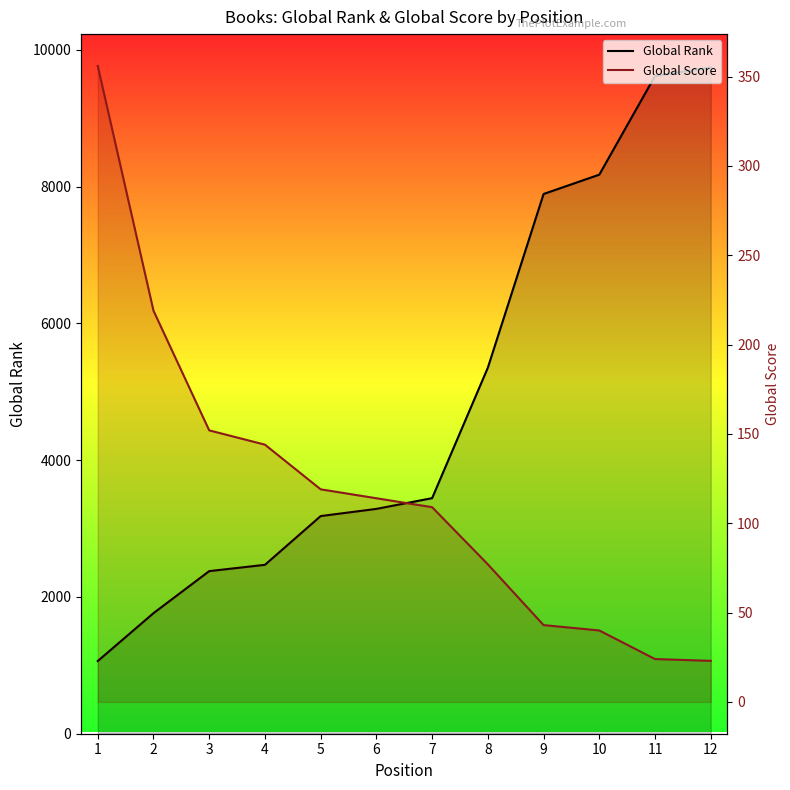

How many data points in Global Score are less than 114?

6